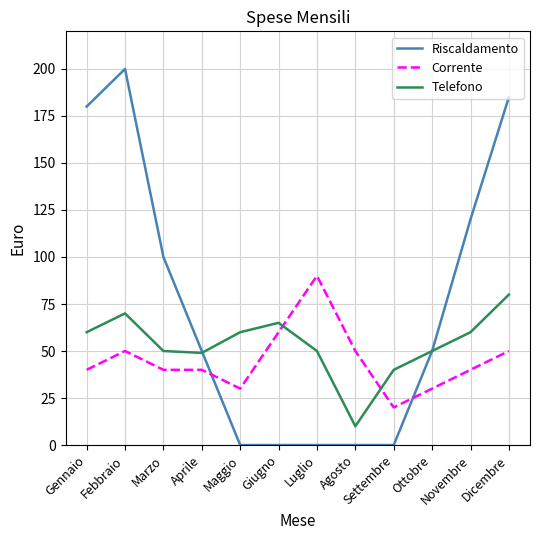

What is the greatest value displayed?

200